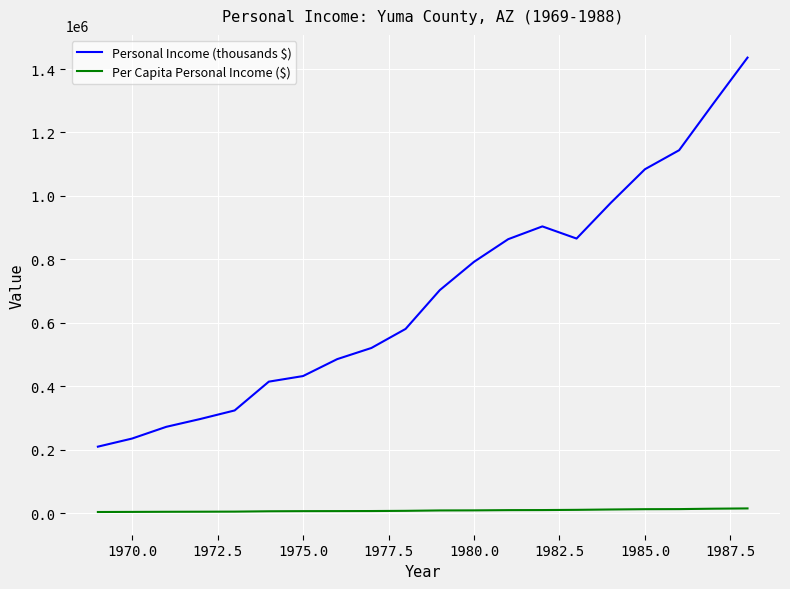

What is the highest value of the Personal Income (thousands $) series?

1436064